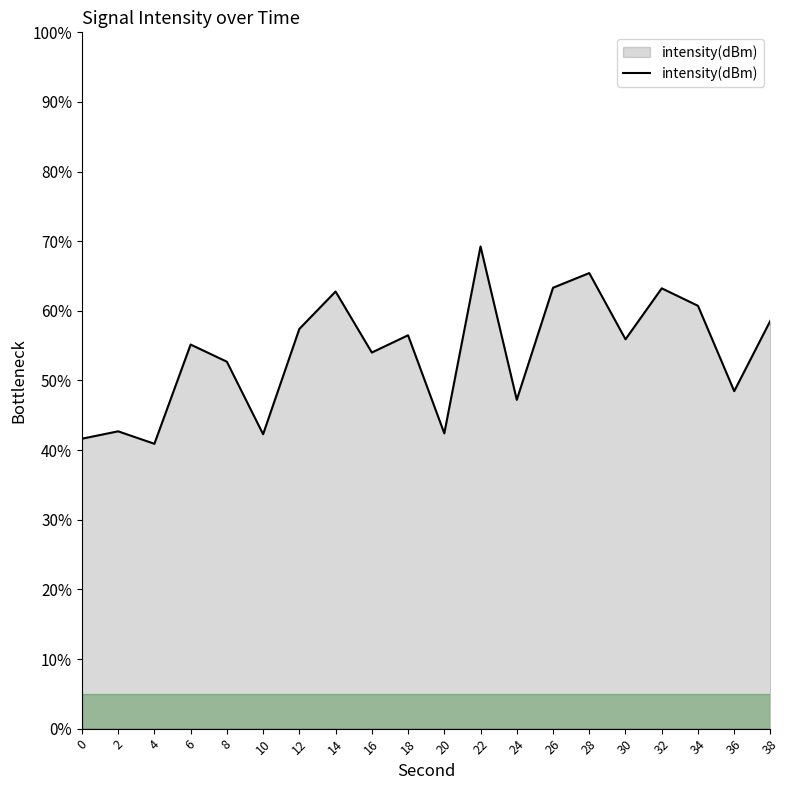

Which label corresponds to the largest value in the chart?

22